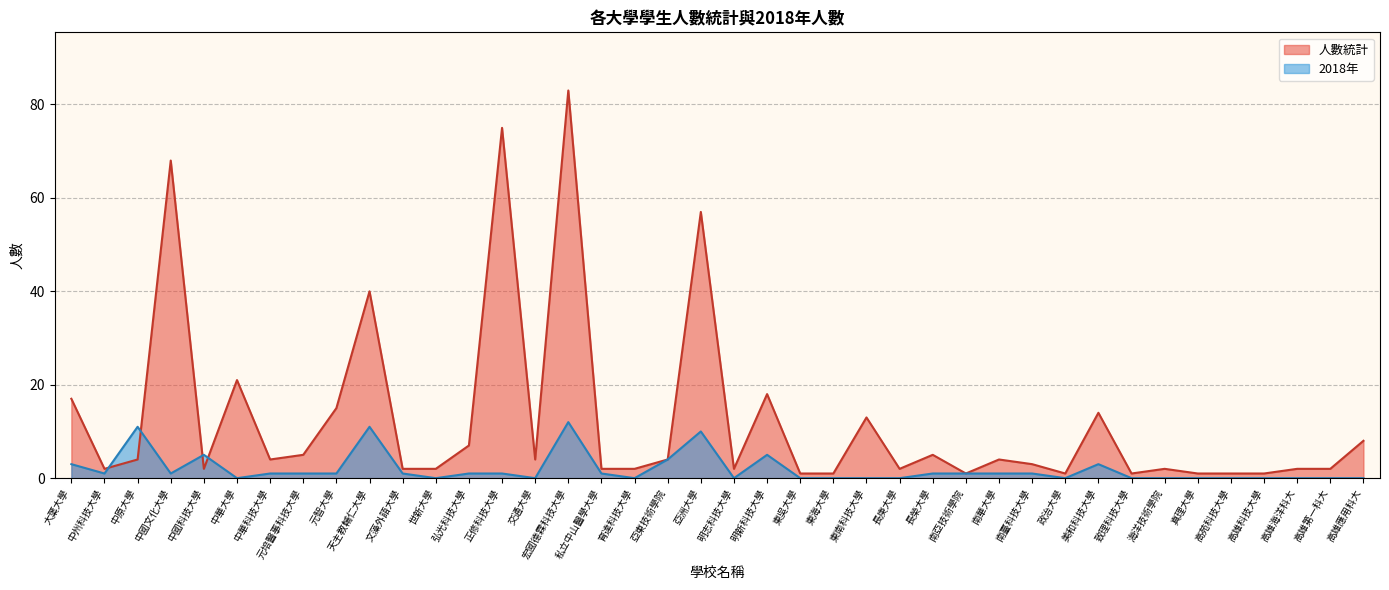

What is the difference between the 人數統計 values at 明新科技大學 and 高雄第一科大?

16